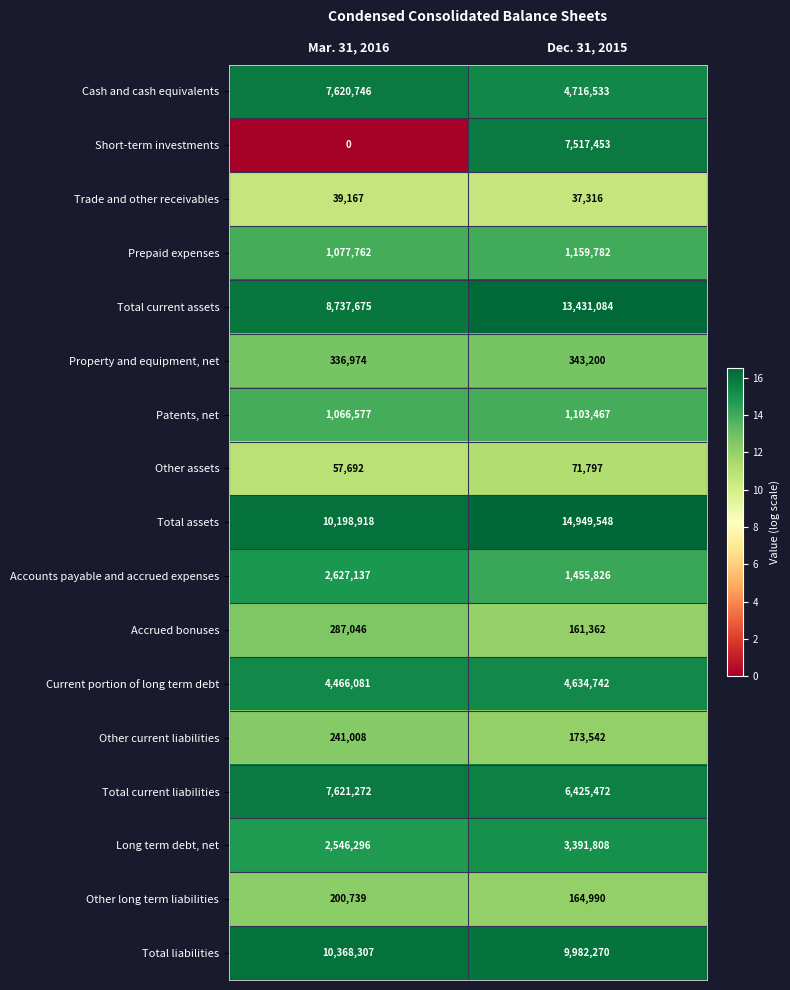

What is the sum of all Property and equipment, net values?

680174